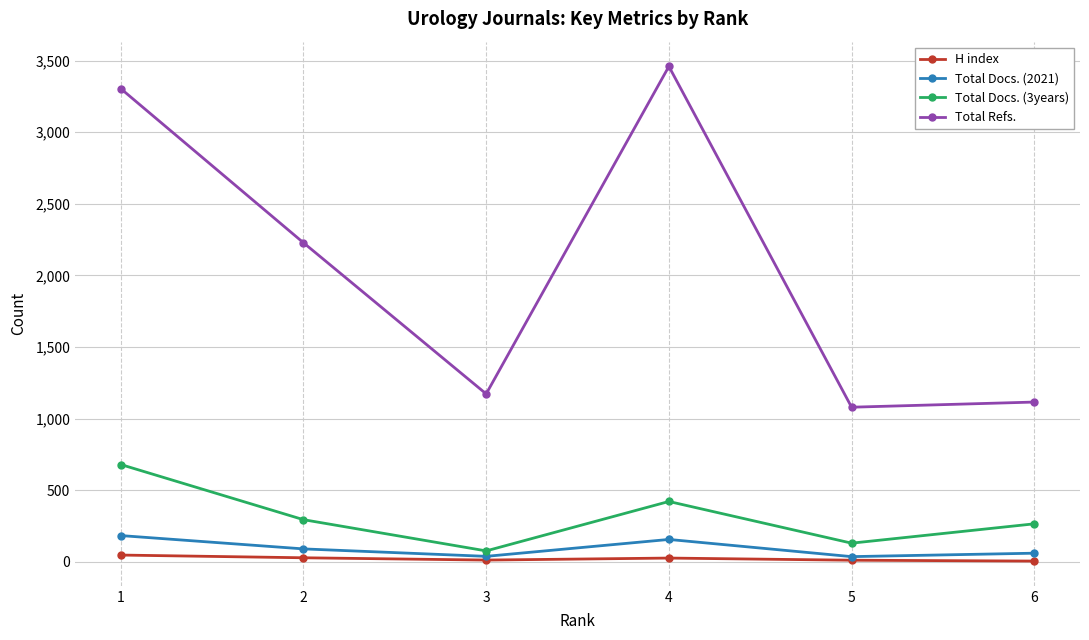

At which category is the sum across all series the highest?

1